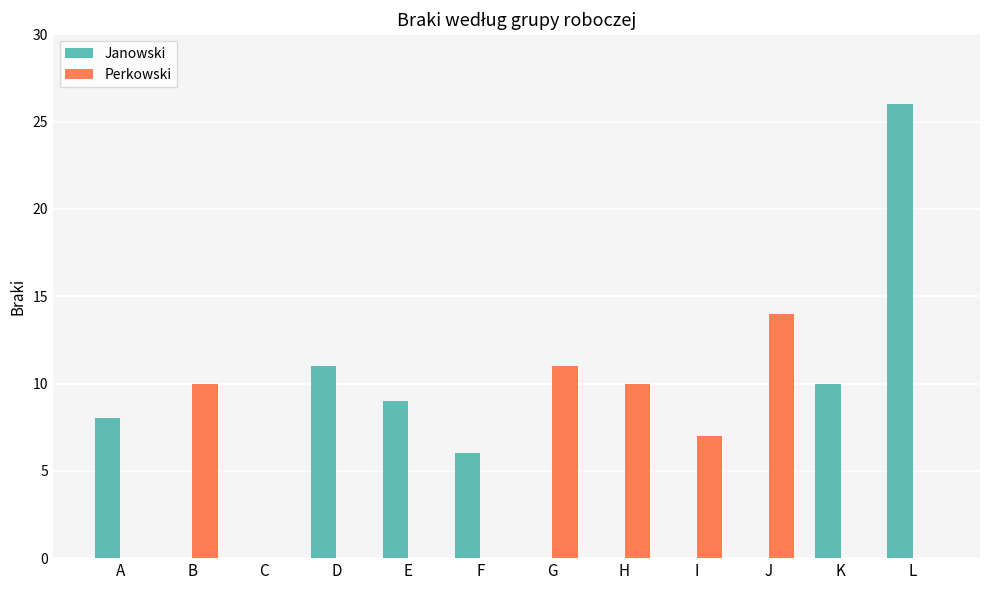

Is it true that Janowski equals -13 at H?

False